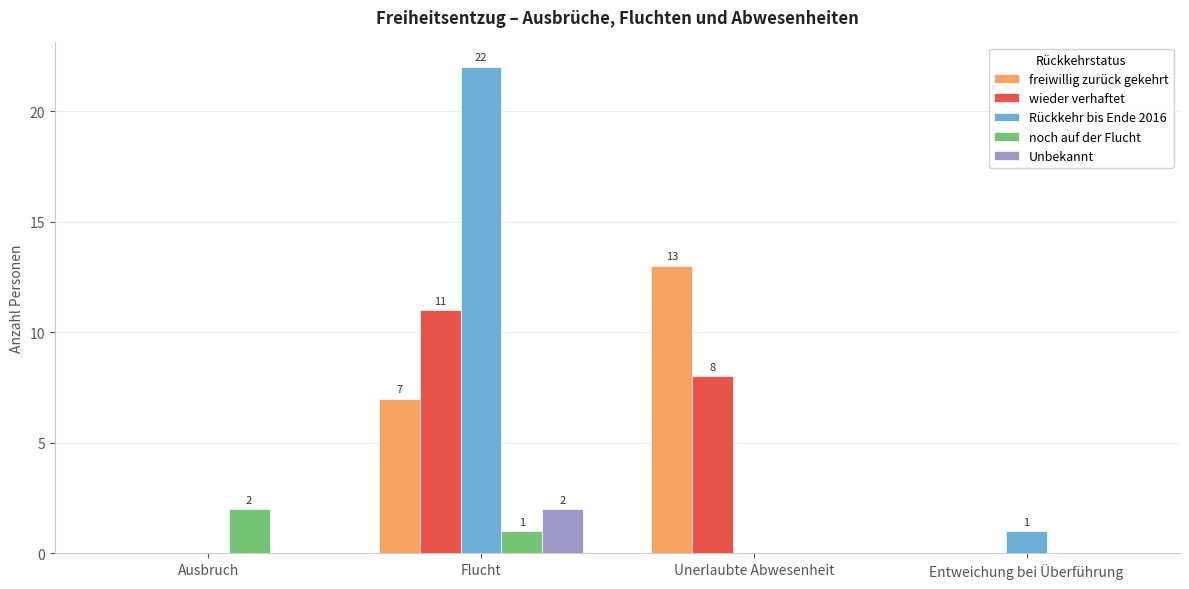

How many groups of bars are there?

4